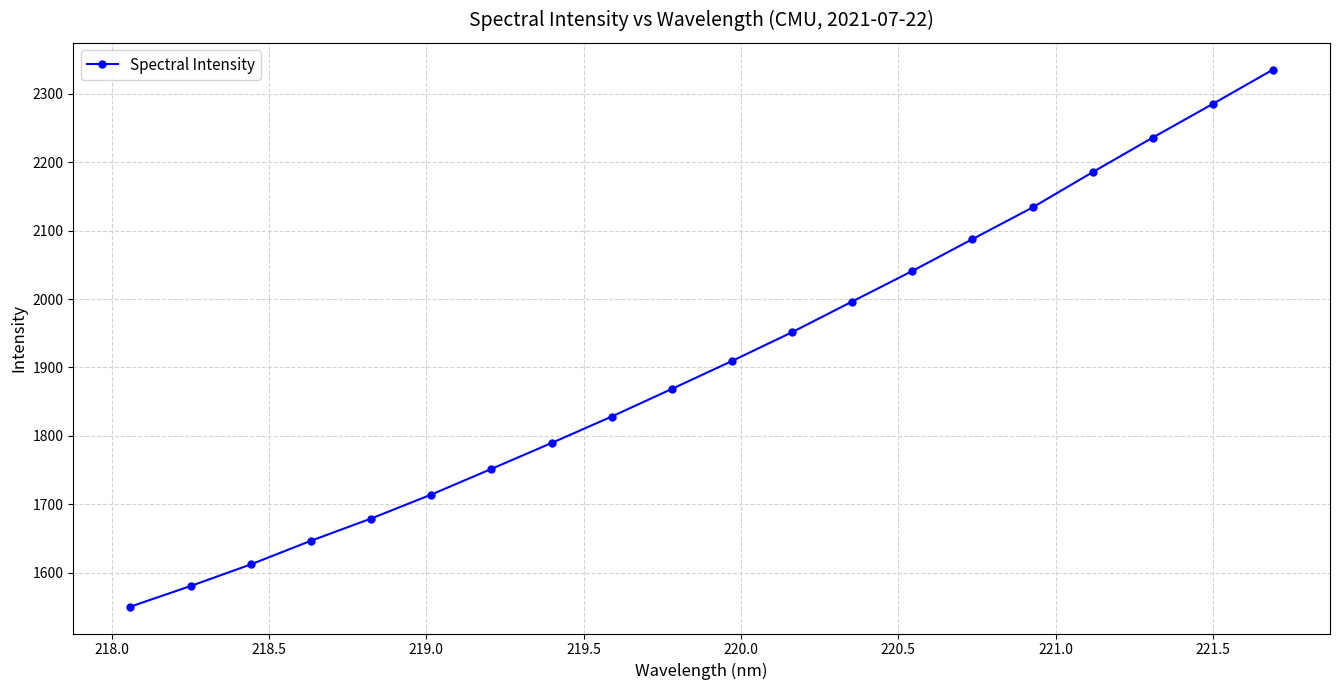

True or false: there are more than 2 points higher than both neighbors.

False